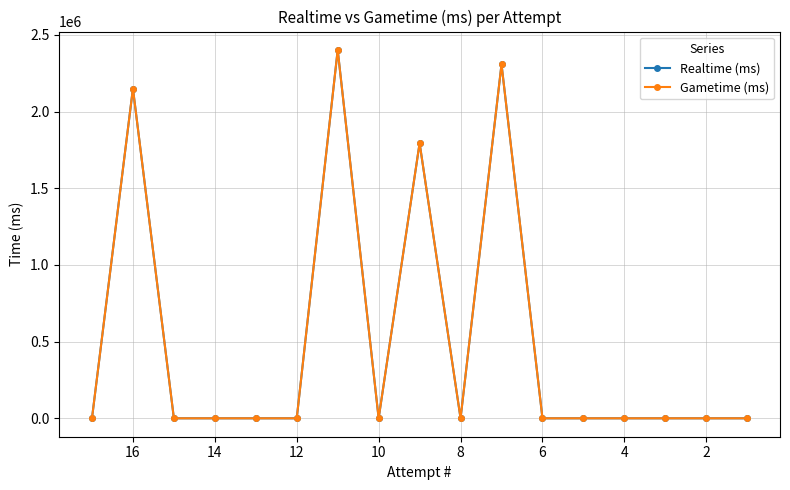

What is the sum of all Realtime (ms) values?

8655454